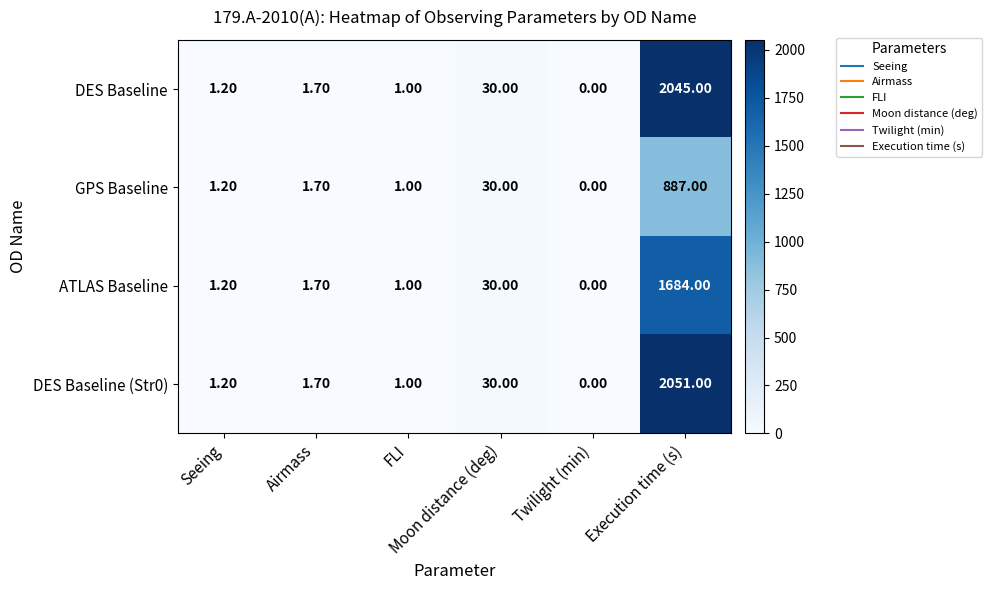

List the series in order of their peak value, lowest first.

GPS Baseline, ATLAS Baseline, DES Baseline, DES Baseline (Str0)